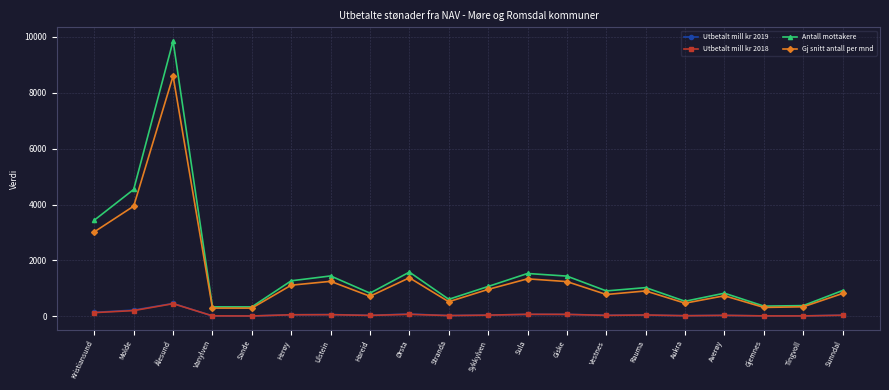

What is the difference between the maximum and minimum values in the Gj snitt antall per mnd series?

8302.0